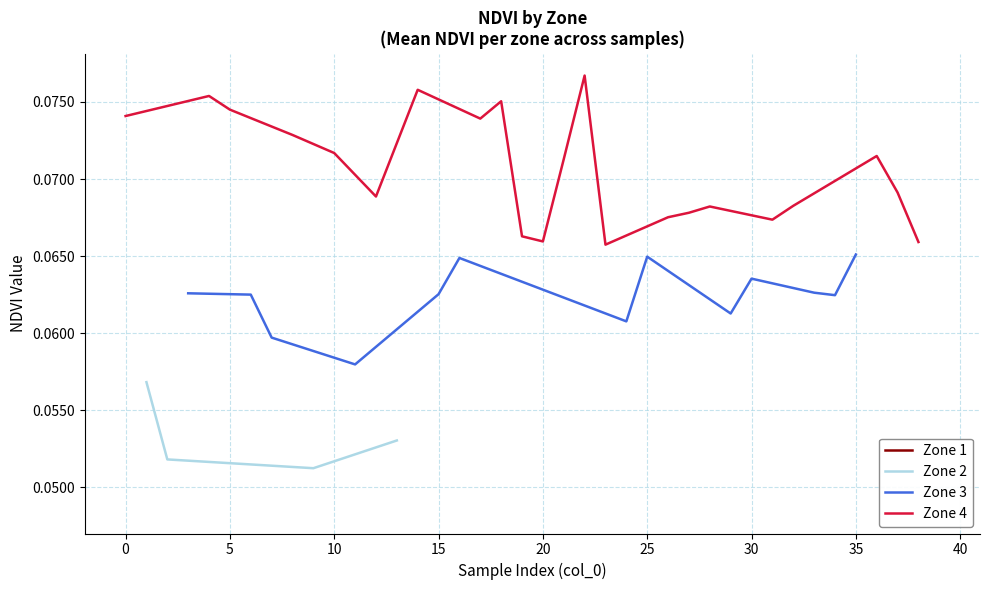

How many Zone 2 values are between 0 and 1?

4